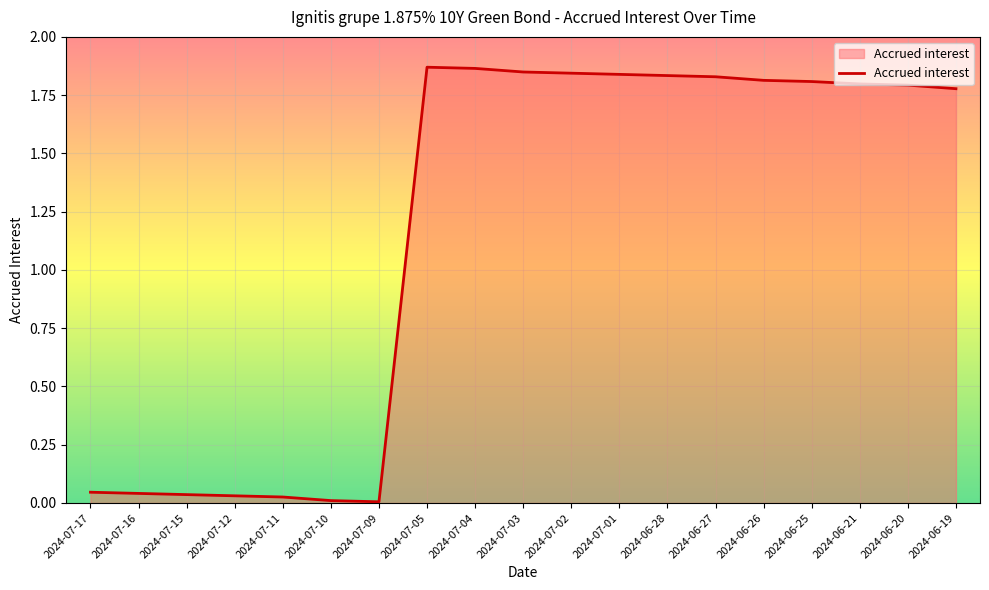

How many distinct data groups are displayed?

1